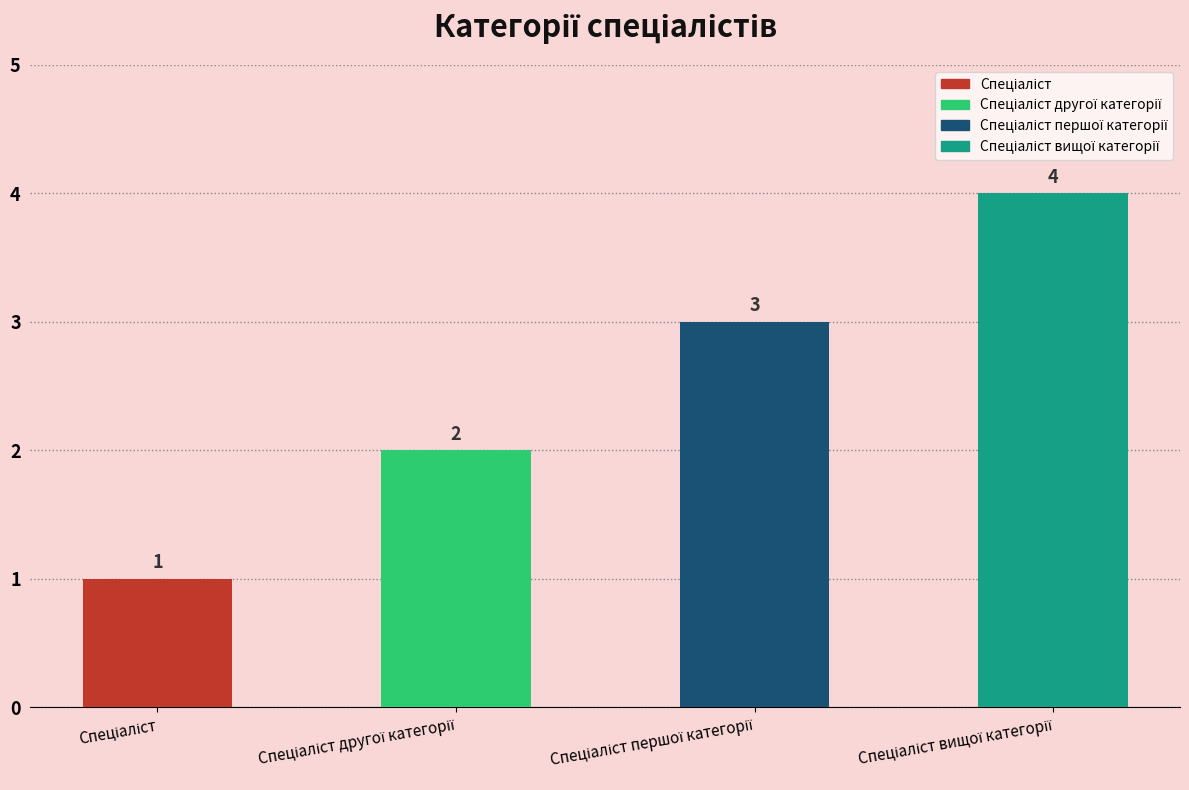

The chart shows a value of 1 at Спеціаліст. True or false?

False